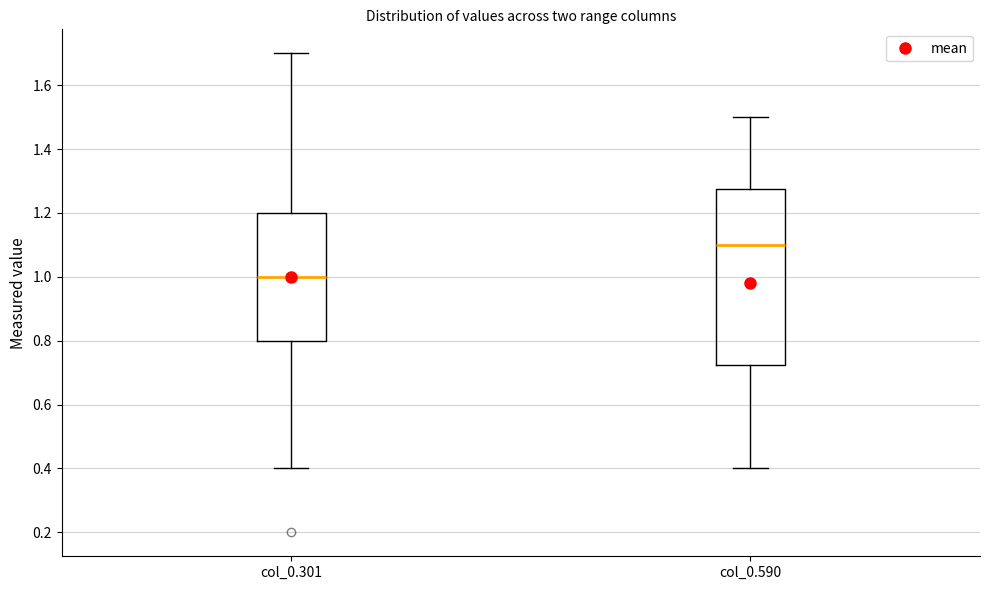

Which box's median line is the lowest?

col_0.301